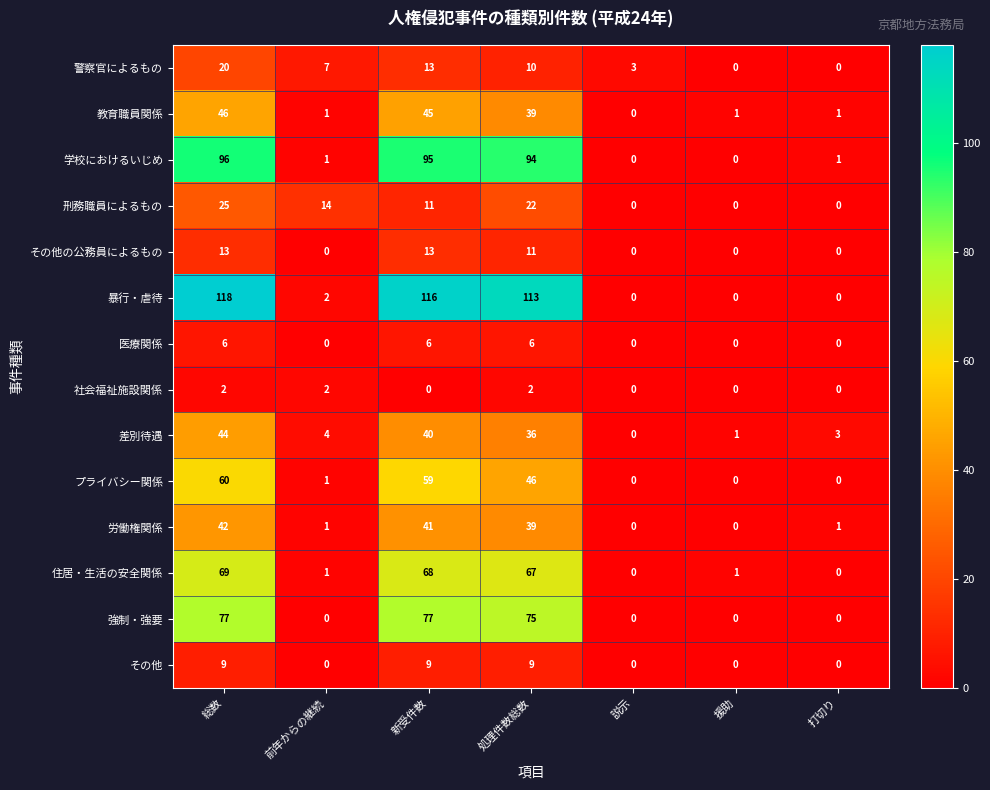

What value does the 労働権関係 series have at 総数, to the nearest 10?

40